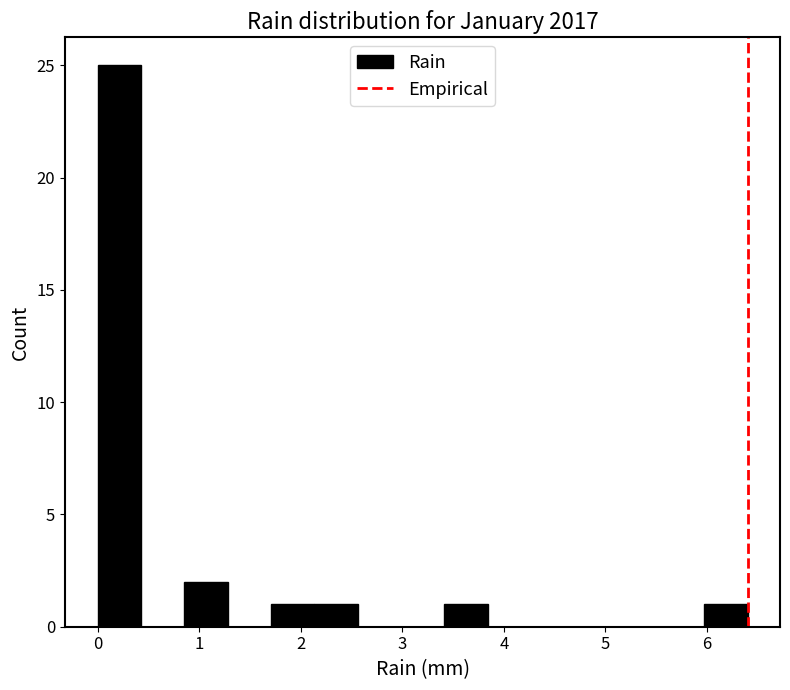

Which range on the x-axis has the tallest bar?

0.0 to 0.4